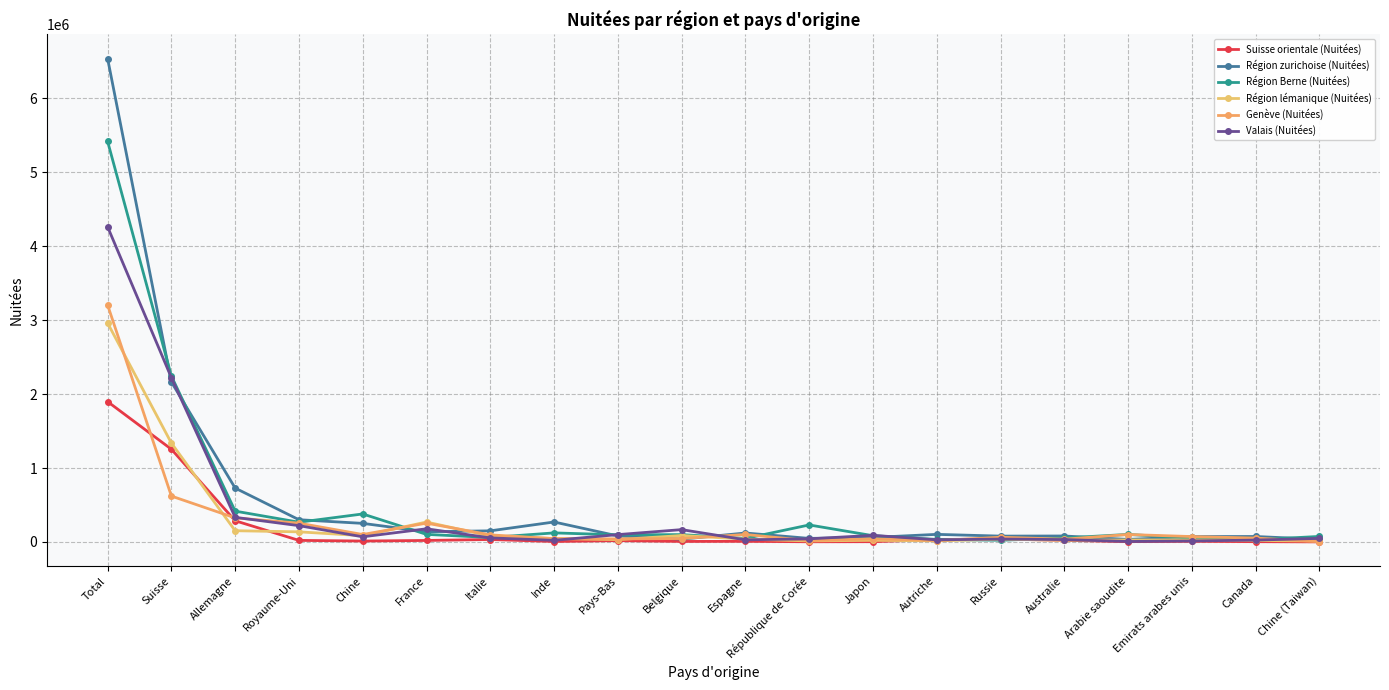

What is the value of the Région lémanique (Nuitées) point at the 20th from the left?

12070